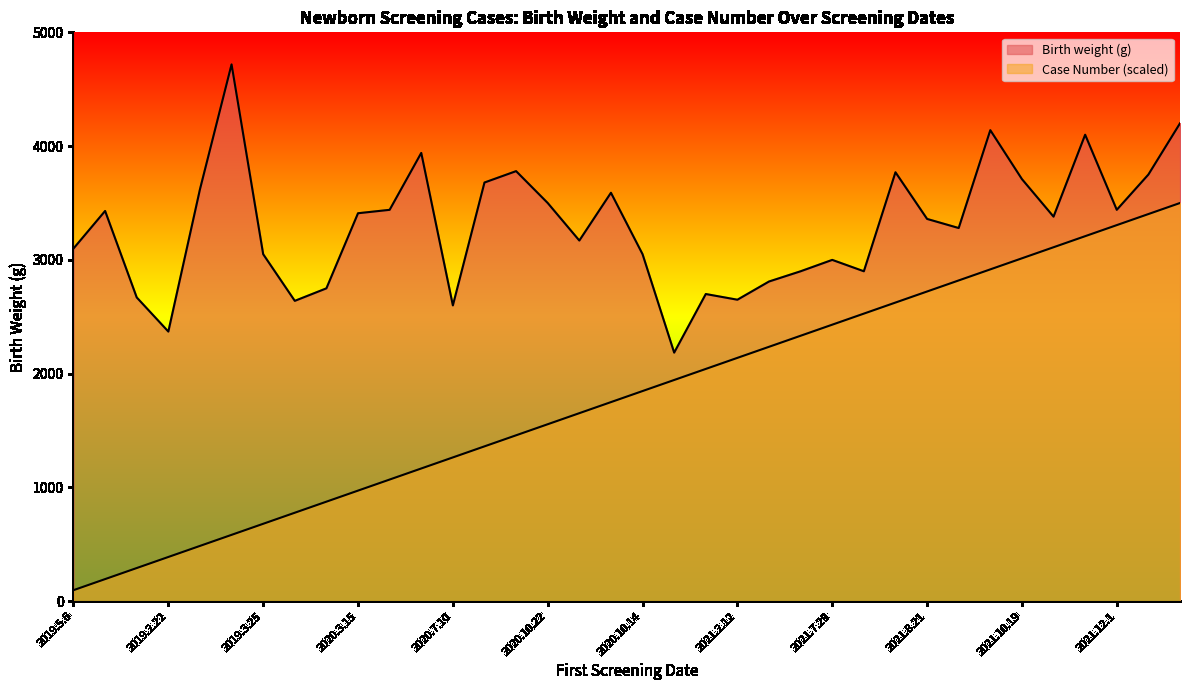

Reading left to right, what are all the values shown in this chart?

Birth weight (g): 2019.5.6=3100.0	2019.9.6=3430.0	2019.11.25=2670.0	2019.2.22=2370.0	2019.3.12=3620.0	2019.3.24=4718.0	2019.3.25=3050.0	2020.2.3=2640.0	2020.2.7=2750.0	2020.3.15=3410.0	2020.5.1=3440.0	2020.6.25=3940.0	2020.7.10=2600.0	2020.6.26=3680.0	2020.8.18=3780.0	2020.10.22=3500.0	2020.10.23=3170.0	2020.10.23=3590.0	2020.10.14=3050.0	2020.12.24=2185.0	2021.1.29=2700.0	2021.2.12=2650.0	2021.2.13=2810.0	2021.2.25=2900.0	2021.7.29=3000.0	2021.8.9=2900.0	2021.8.26=3770.0	2021.8.21=3360.0	2021.9.8=3280.0	2021.9.16=4140.0	2021.10.19=3710.0	2021.11.4=3380.0	2021.11.17=4100.0	2021.12.1=3440.0	2021.11.26=3750.0	2021.12.11=4200.0
Case Number: 2019.5.6=97.2	2019.9.6=194.4	2019.11.25=291.7	2019.2.22=388.9	2019.3.12=486.1	2019.3.24=583.3	2019.3.25=680.6	2020.2.3=777.8	2020.2.7=875.0	2020.3.15=972.2	2020.5.1=1069.4	2020.6.25=1166.7	2020.7.10=1263.9	2020.6.26=1361.1	2020.8.18=1458.3	2020.10.22=1555.6	2020.10.23=1652.8	2020.10.23=1750.0	2020.10.14=1847.2	2020.12.24=1944.4	2021.1.29=2041.7	2021.2.12=2138.9	2021.2.13=2236.1	2021.2.25=2333.3	2021.7.29=2430.6	2021.8.9=2527.8	2021.8.26=2625.0	2021.8.21=2722.2	2021.9.8=2819.4	2021.9.16=2916.7	2021.10.19=3013.9	2021.11.4=3111.1	2021.11.17=3208.3	2021.12.1=3305.6	2021.11.26=3402.8	2021.12.11=3500.0